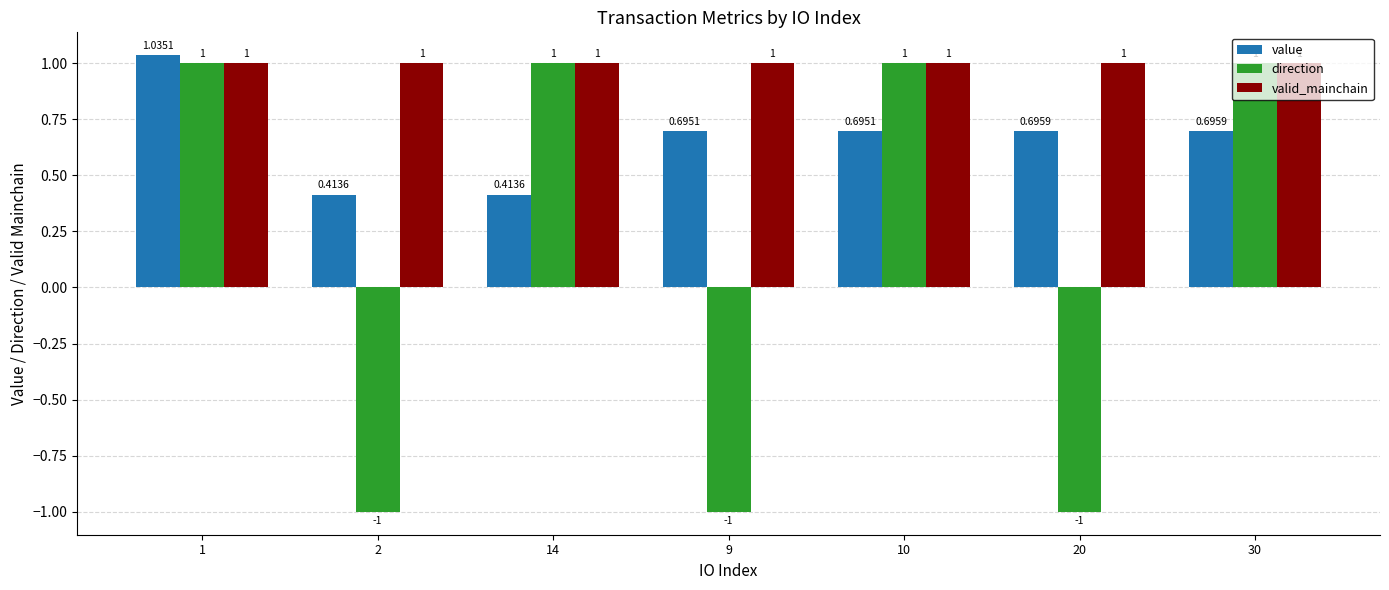

How many groups of bars are there?

7